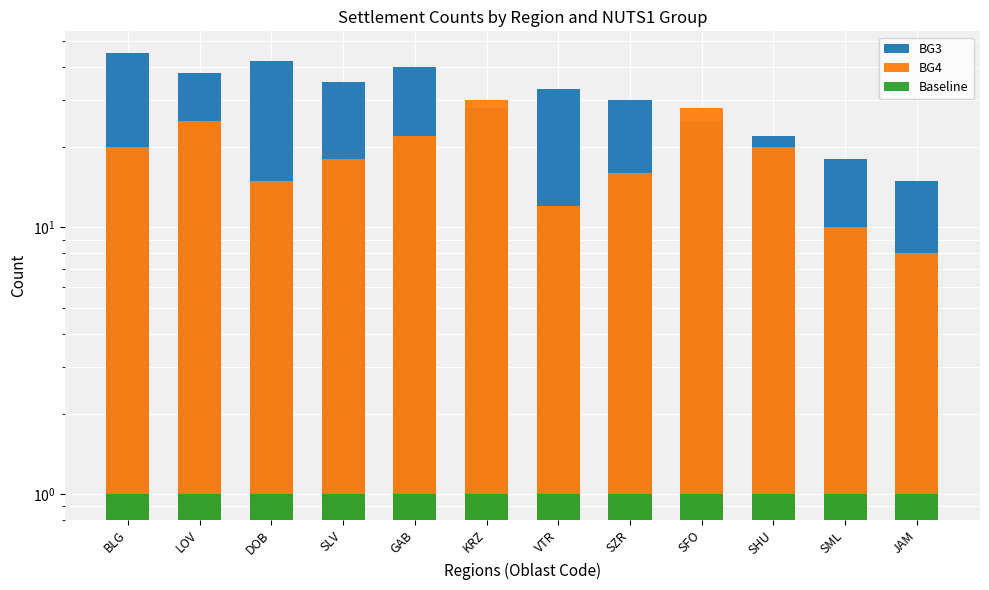

Which series changed the most between BLG and SFO?

BG3